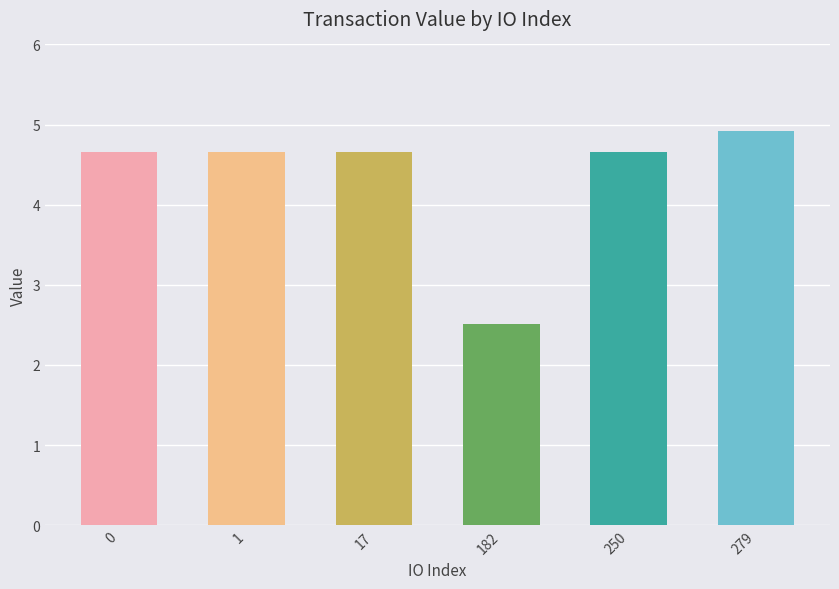

Approximately how many times larger is the value at 1 compared to 279?

0.9